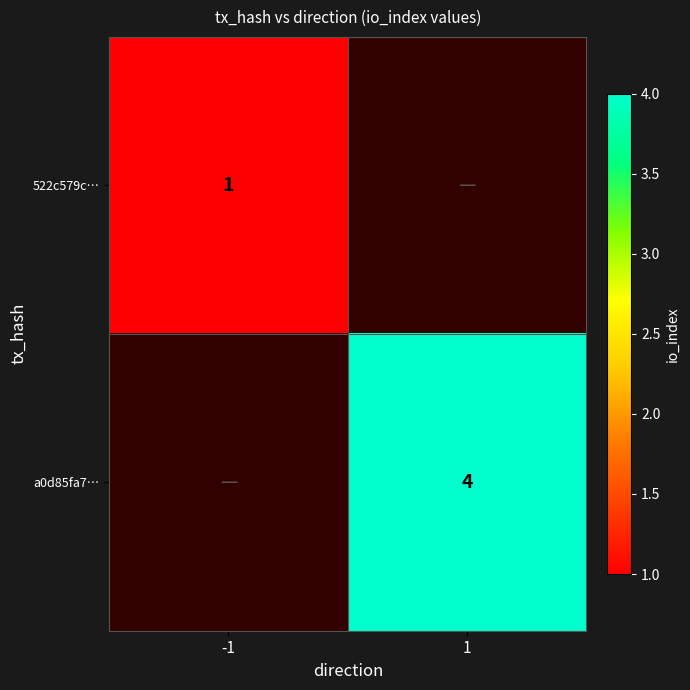

The value of a0d85fa7… at 1 is 1. True or false?

False